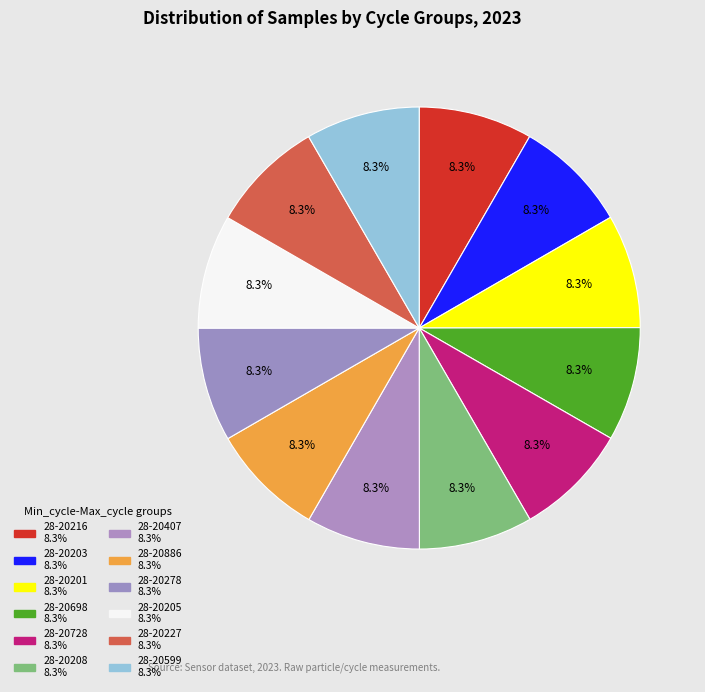

How many segments does this pie chart have?

12